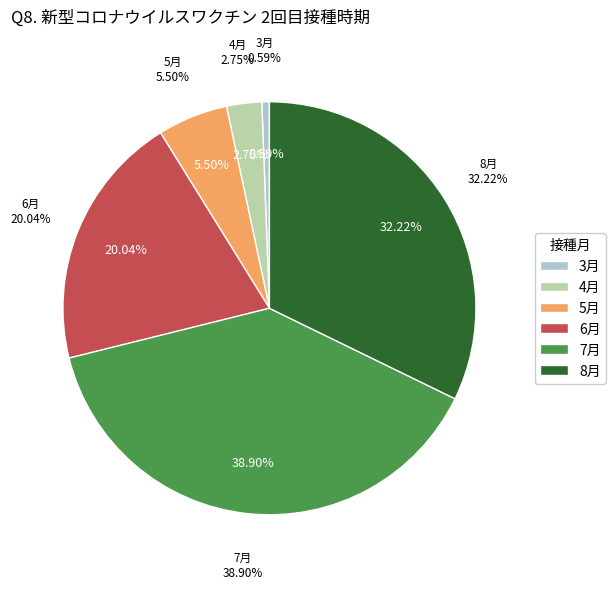

Does any single category account for the majority?

No